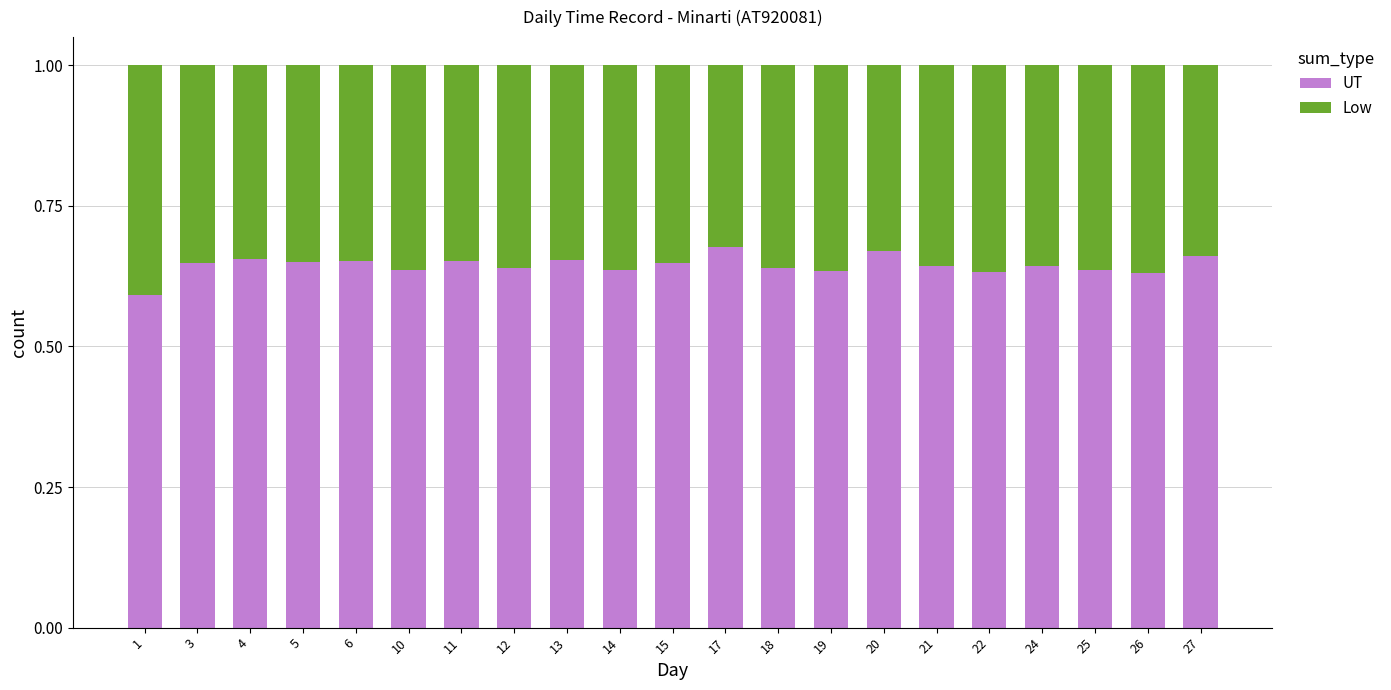

The UT series shows 0.6 at 26. True or false?

True